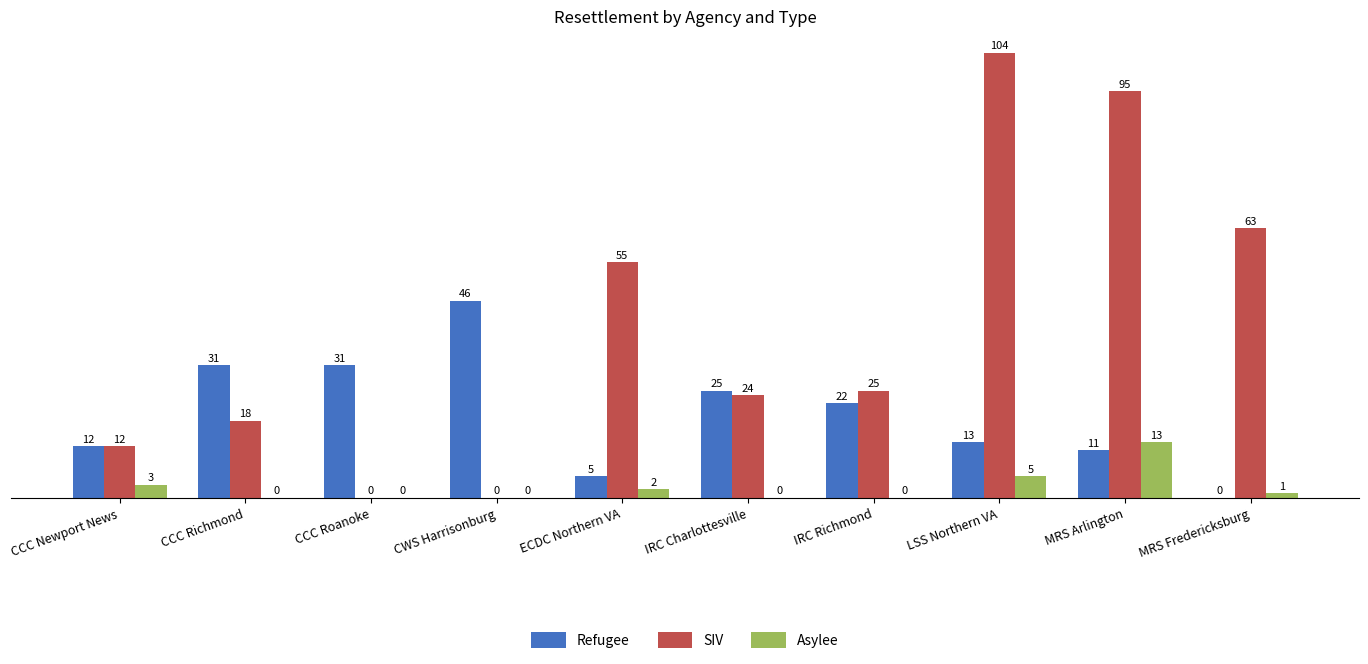

Reading left to right, transcribe all the data shown in this chart.

Refugee: CCC Newport News=12	CCC Richmond=31	CCC Roanoke=31	CWS Harrisonburg=46	ECDC Northern VA=5	IRC Charlottesville=25	IRC Richmond=22	LSS Northern VA=13	MRS Arlington=11	MRS Fredericksburg=0
SIV: CCC Newport News=12	CCC Richmond=18	CCC Roanoke=0	CWS Harrisonburg=0	ECDC Northern VA=55	IRC Charlottesville=24	IRC Richmond=25	LSS Northern VA=104	MRS Arlington=95	MRS Fredericksburg=63
Asylee: CCC Newport News=3	CCC Richmond=0	CCC Roanoke=0	CWS Harrisonburg=0	ECDC Northern VA=2	IRC Charlottesville=0	IRC Richmond=0	LSS Northern VA=5	MRS Arlington=13	MRS Fredericksburg=1